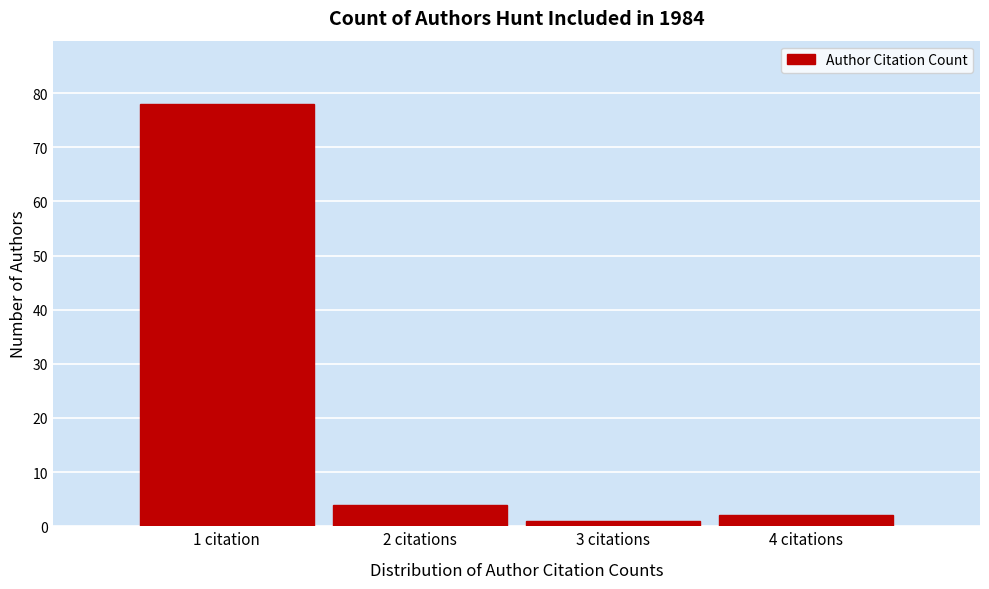

Reading left to right, transcribe all the data shown in this chart.

78	4	1	2